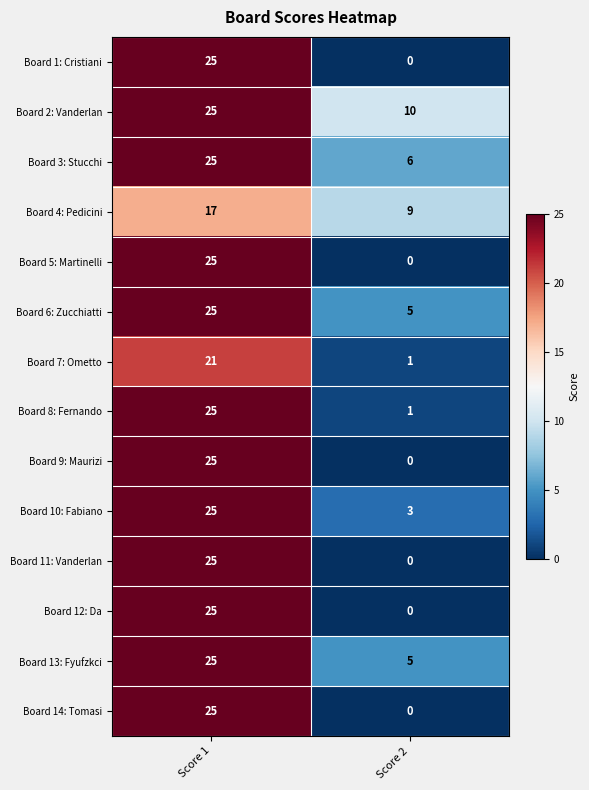

The value of Board 4: Pedicini at Score 2 is 9. True or false?

True